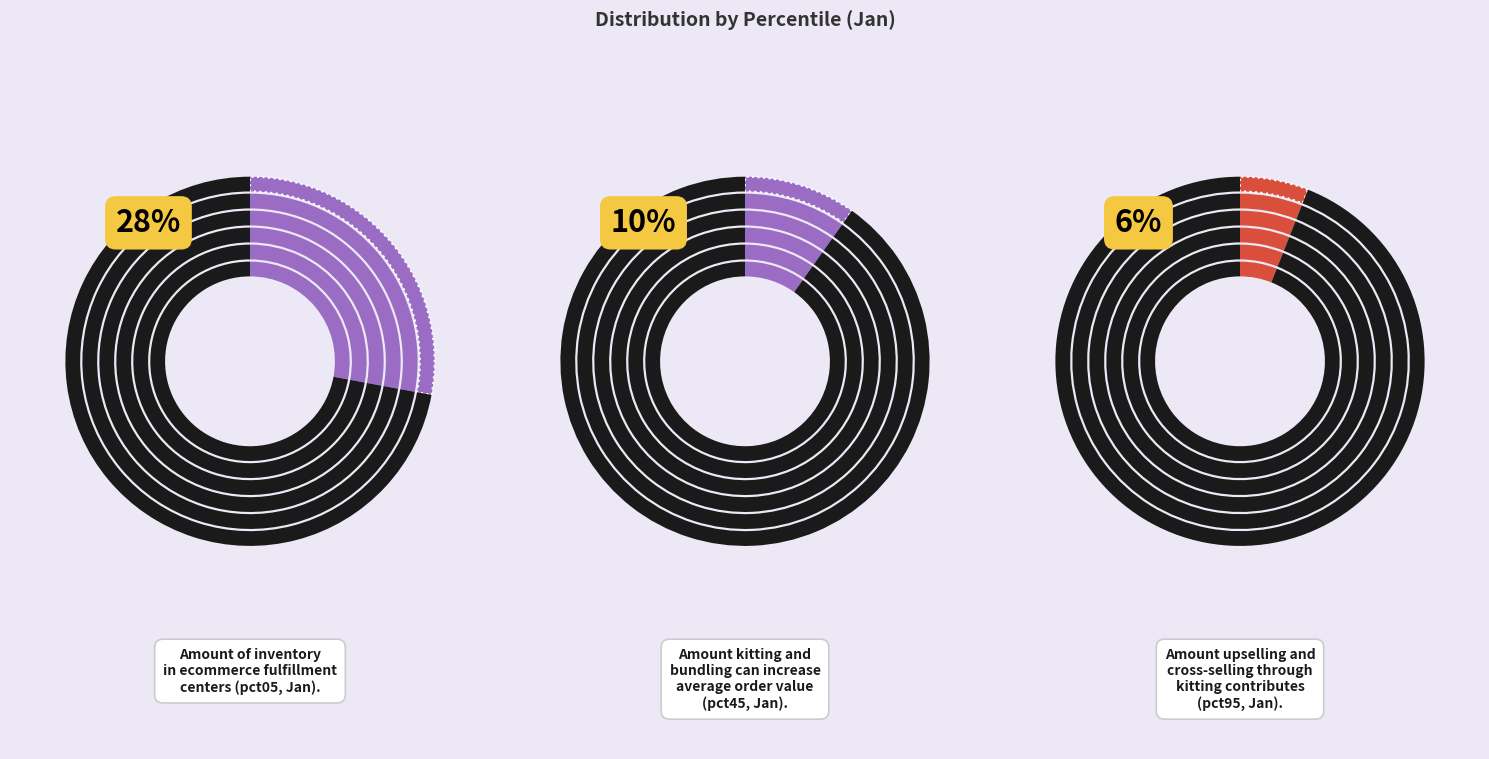

Is there any slice that represents more than half of the pie?

No